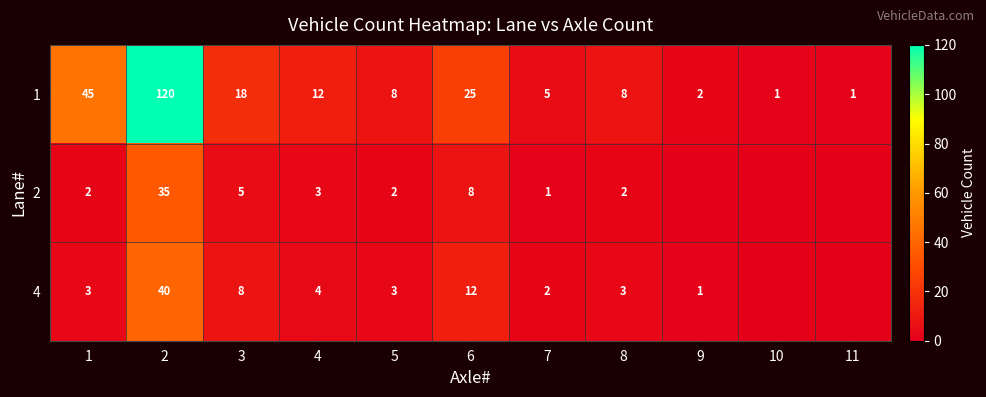

At 3, list the series in order from largest to smallest.

1, 4, 2